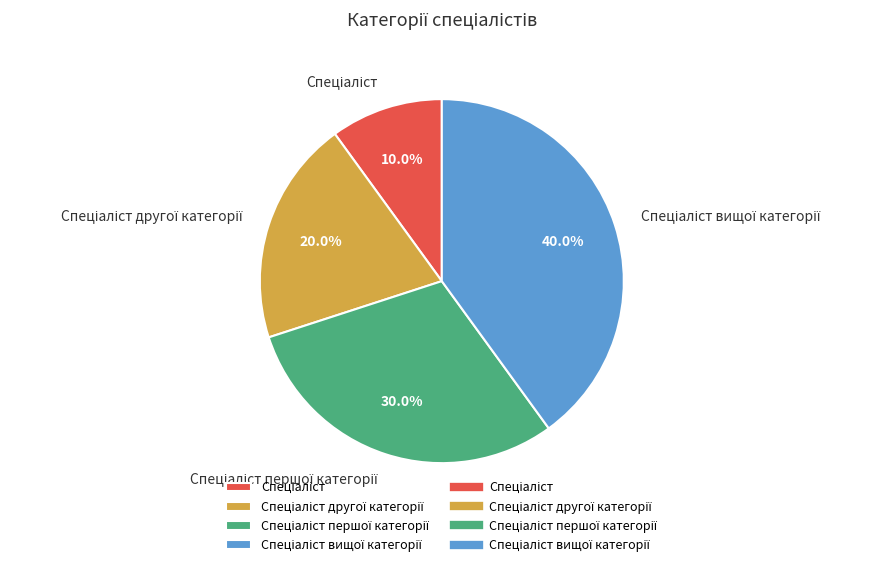

Is there a majority slice in this chart?

No